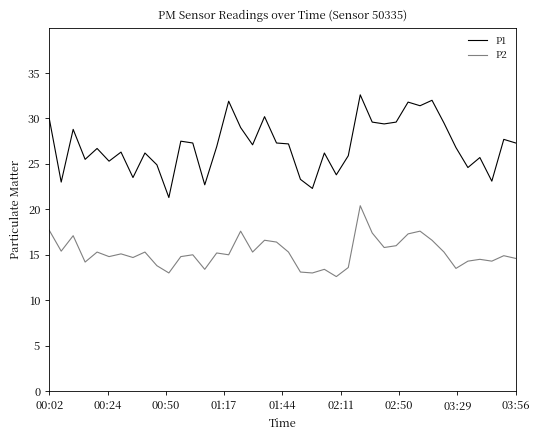

Does the chart have visible grid lines?

No